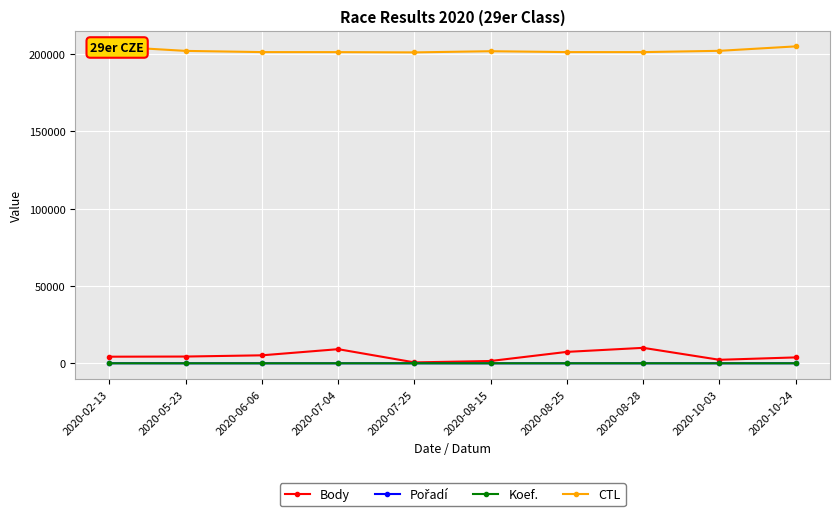

At how many categories does at least one series exceed 88013?

10